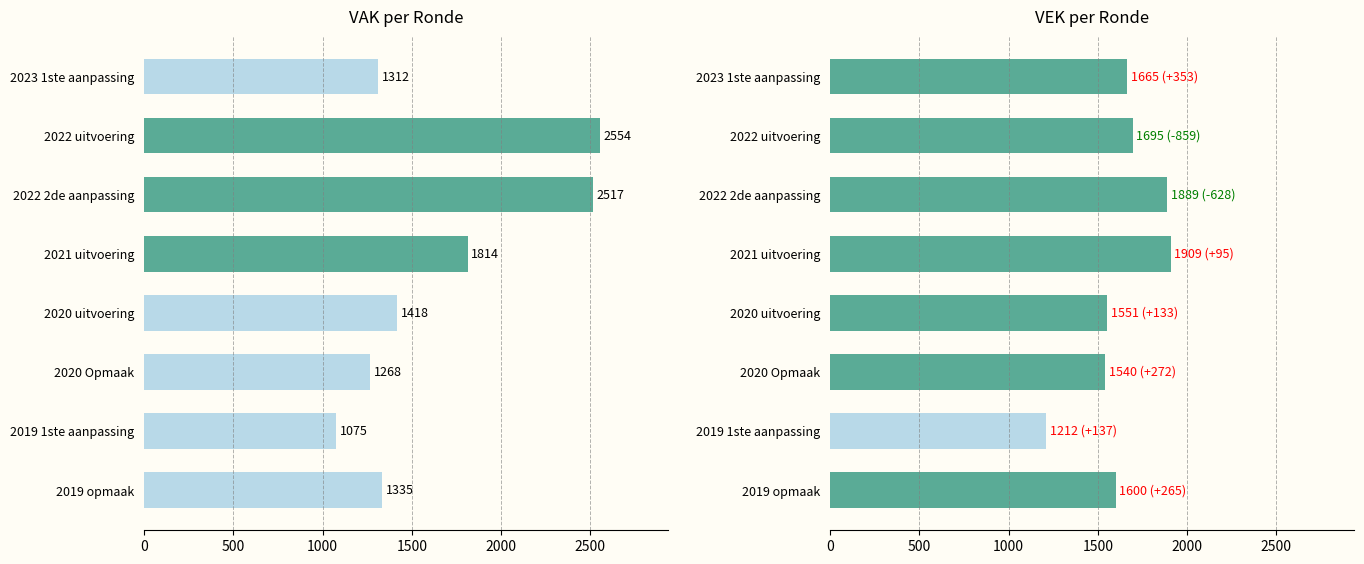

Which series has the largest range (max minus min)?

VAK